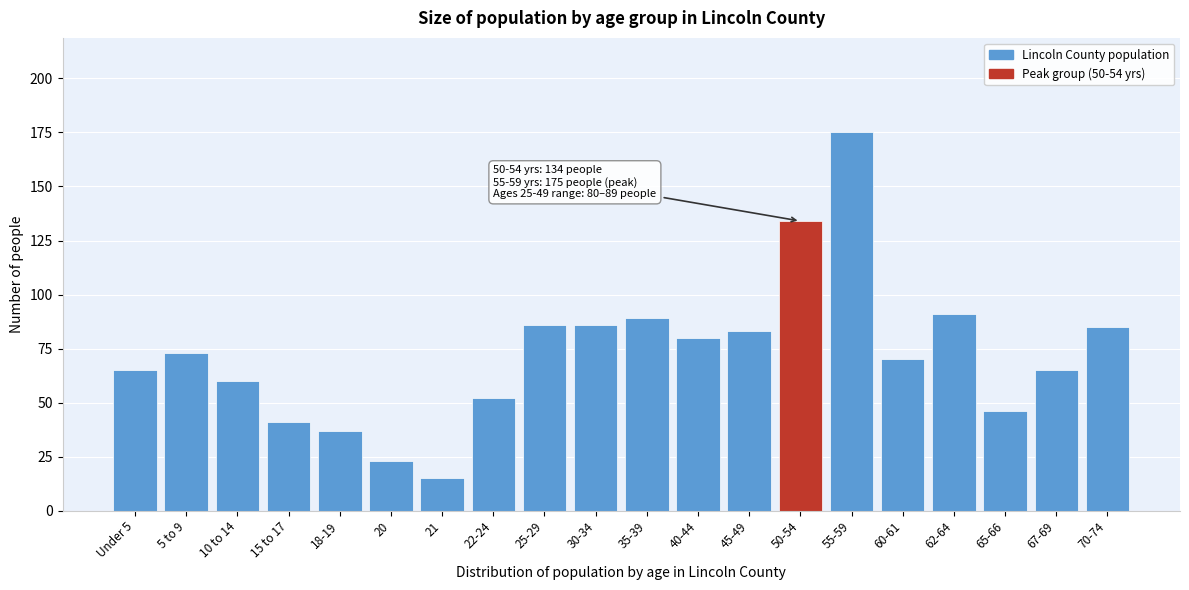

Reading right to left, transcribe all the data shown in this chart.

85	65	46	91	70	175	134	83	80	89	86	86	52	15	23	37	41	60	73	65